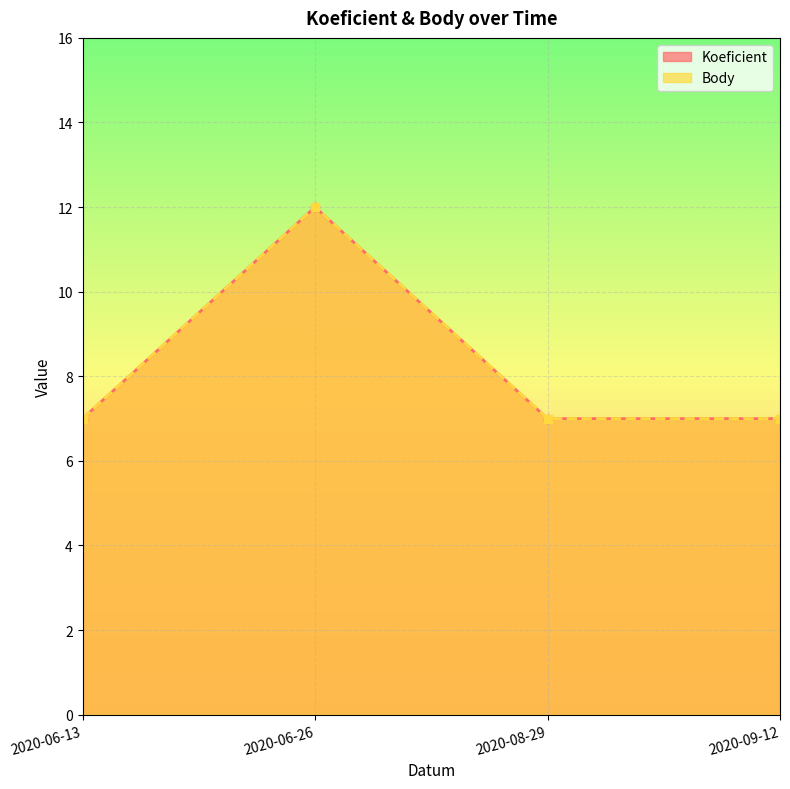

What is the highest value of the Koeficient series?

12